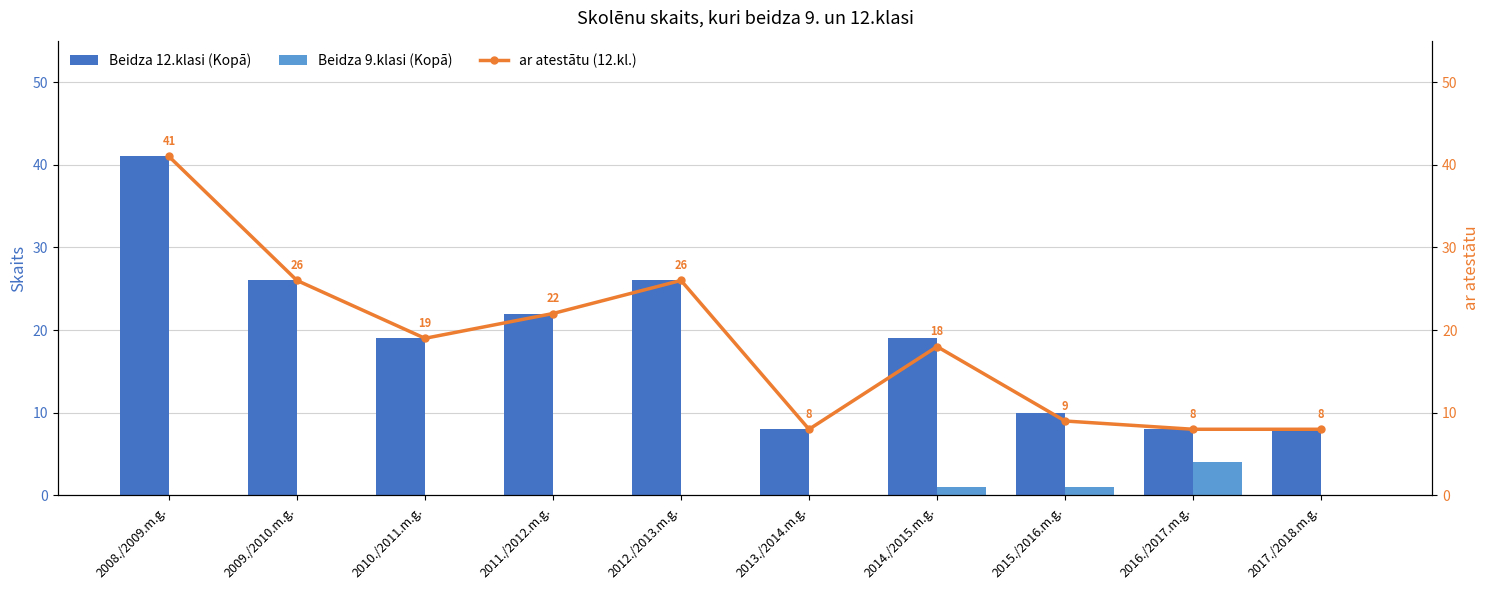

At which category is the sum across all series the highest?

2008./2009.m.g.